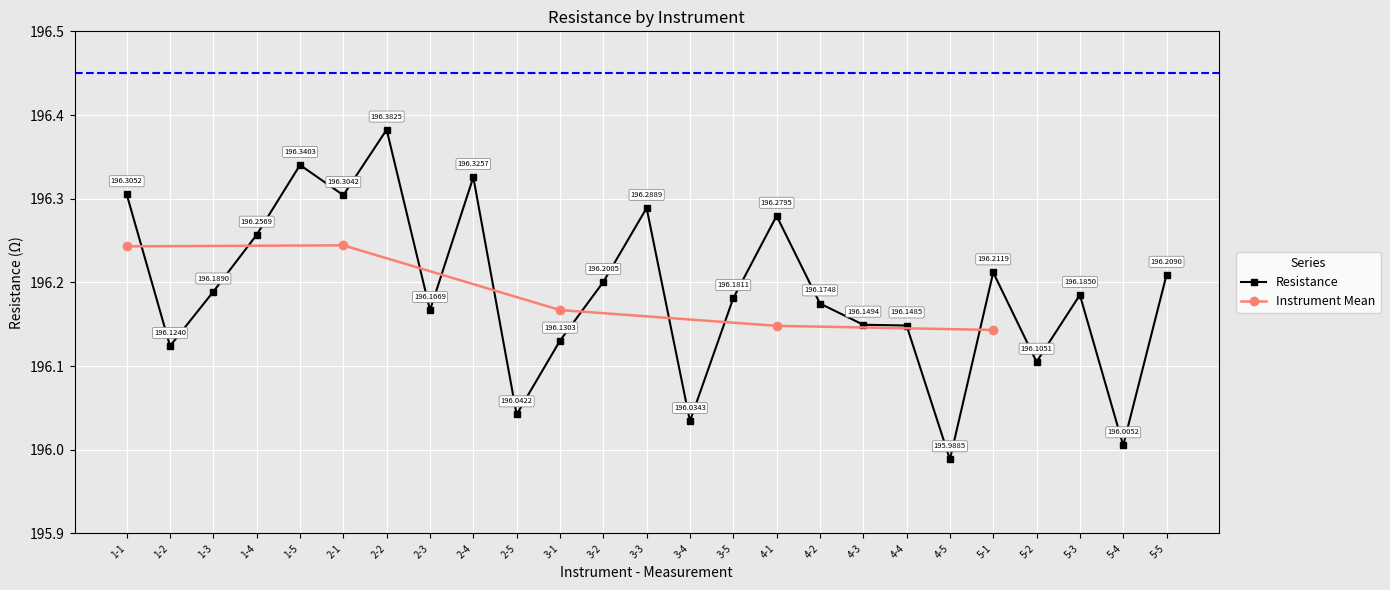

What is the sum of the values at 2-3 and 2-4?

392.5